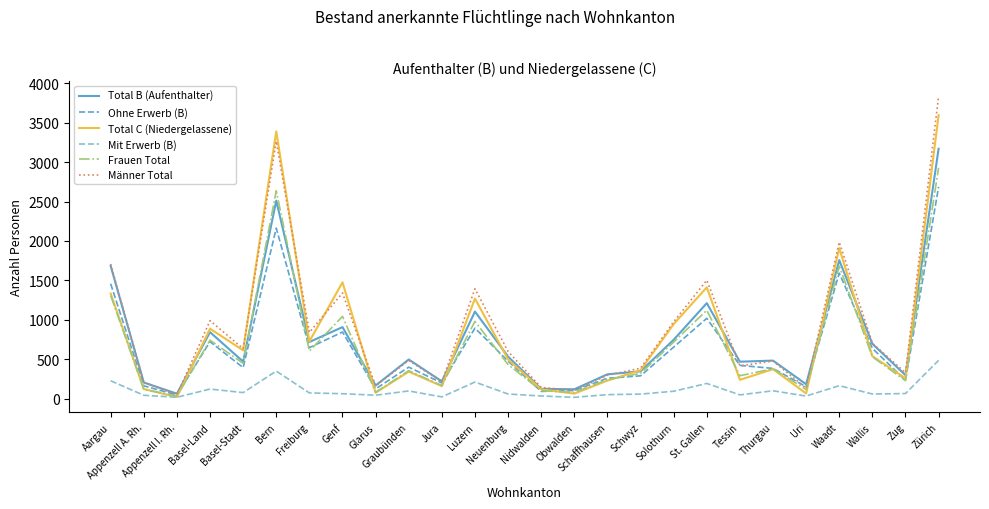

Which series has the largest range (max minus min)?

Männer Total